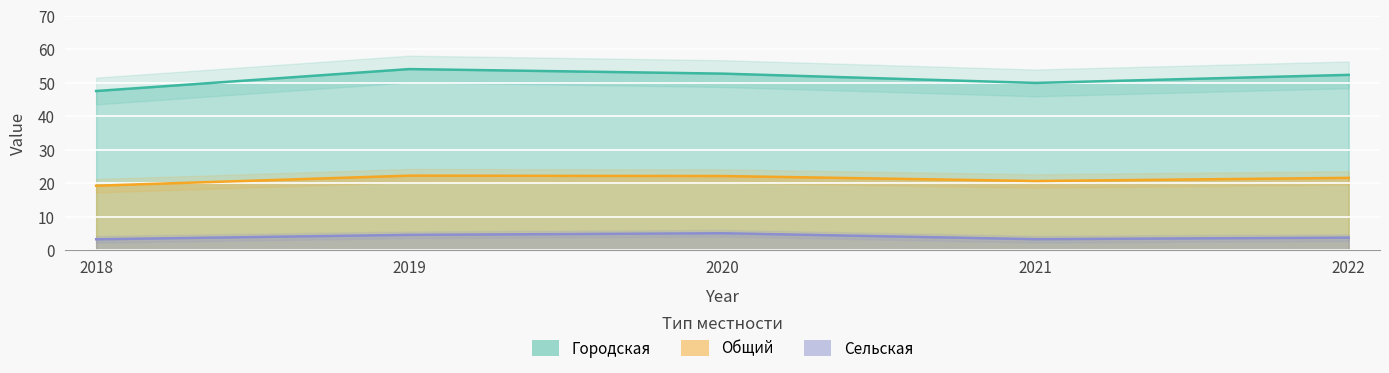

How many interior local valleys does the Сельская series have?

1